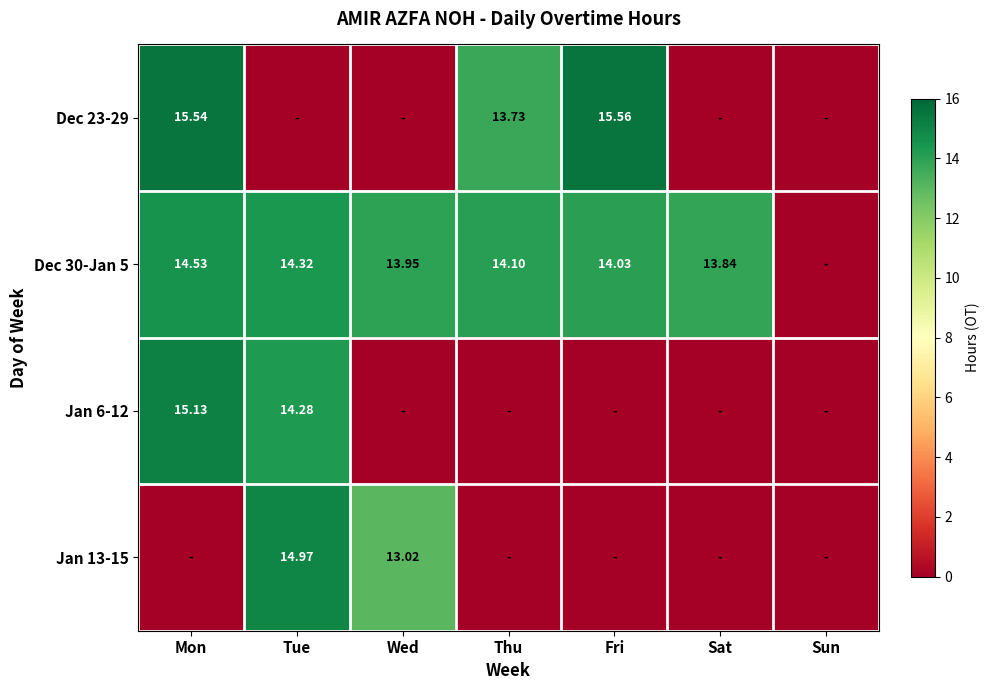

How many distinct data groups are displayed?

4